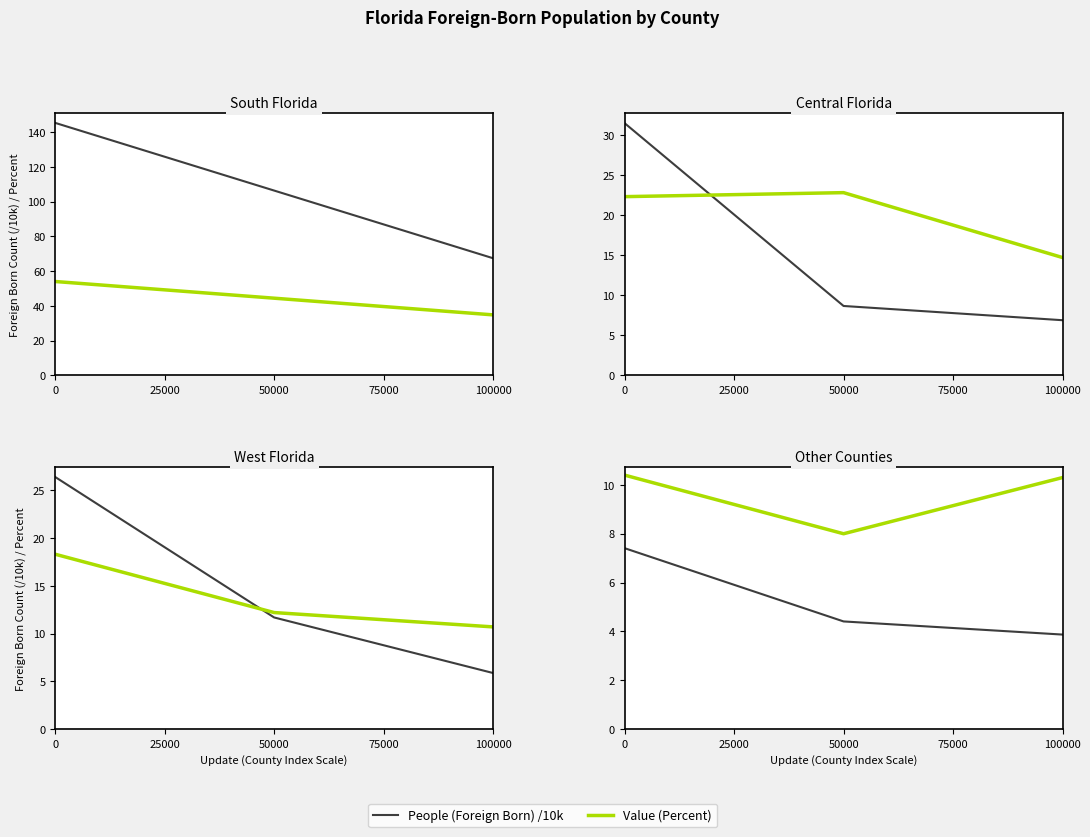

The value of Value (Percent) at 100000 is 17.2. True or false?

False